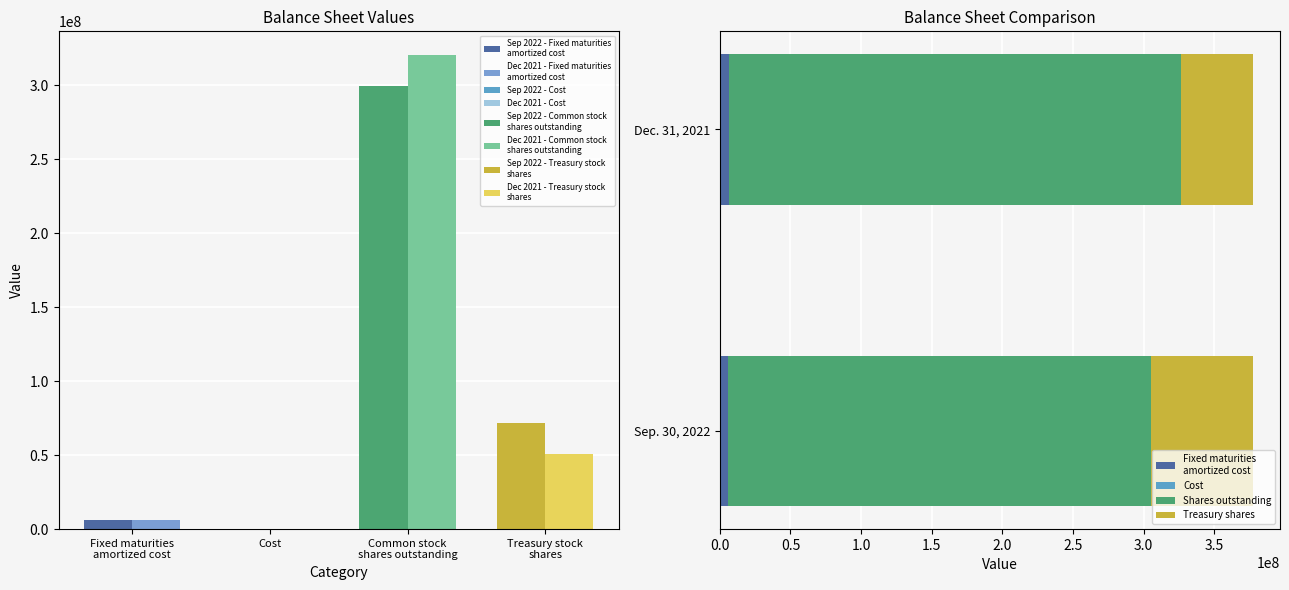

What is the sum of all Cost values?

31844